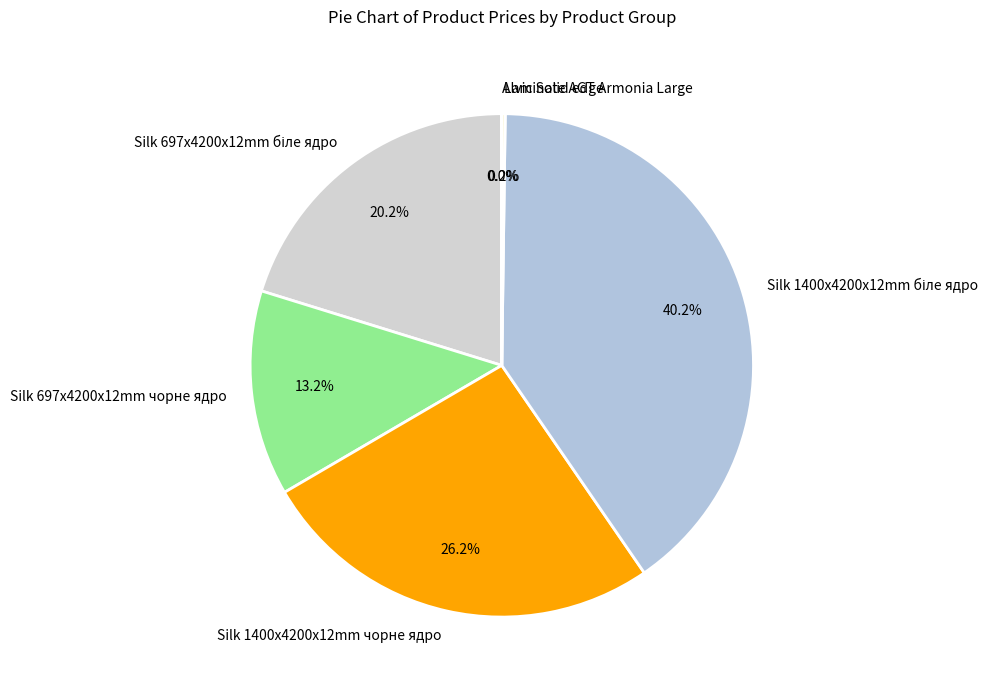

How much of the chart is everything except Silk 1400x4200x12mm чорне ядро?

73.8%